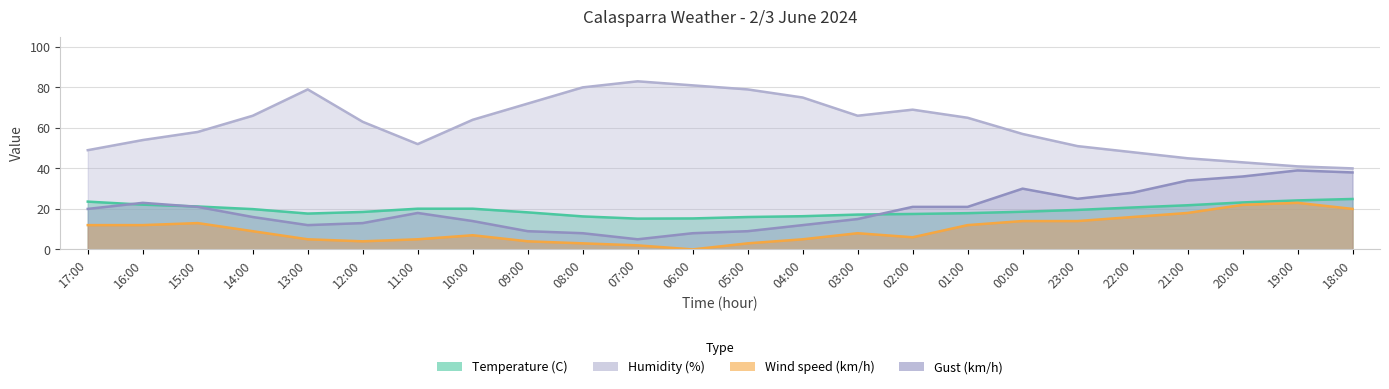

Which series has the largest total across all categories?

Humidity (%)